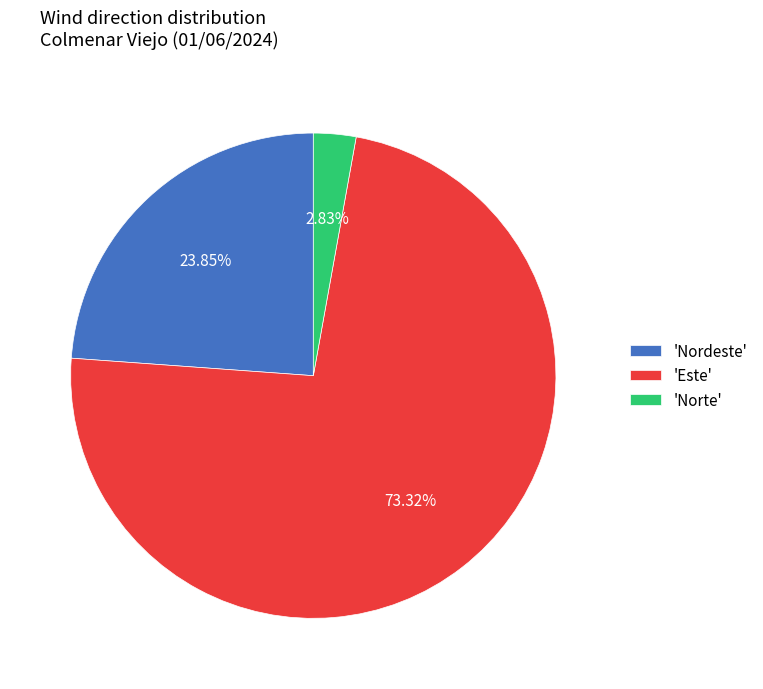

Count the number of slices in the pie.

3